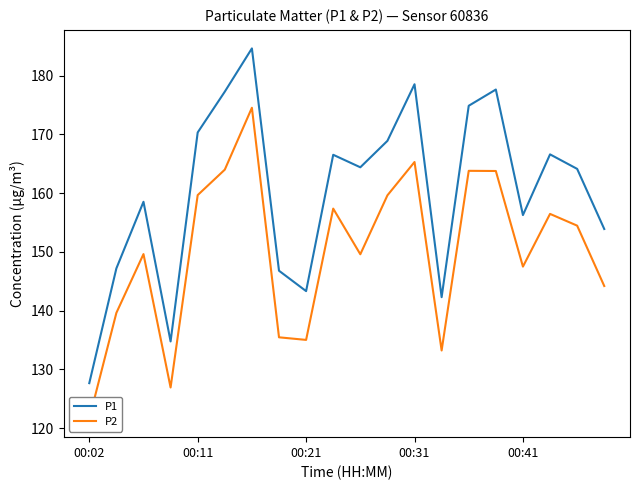

What is the highest value of the P1 series?

184.6